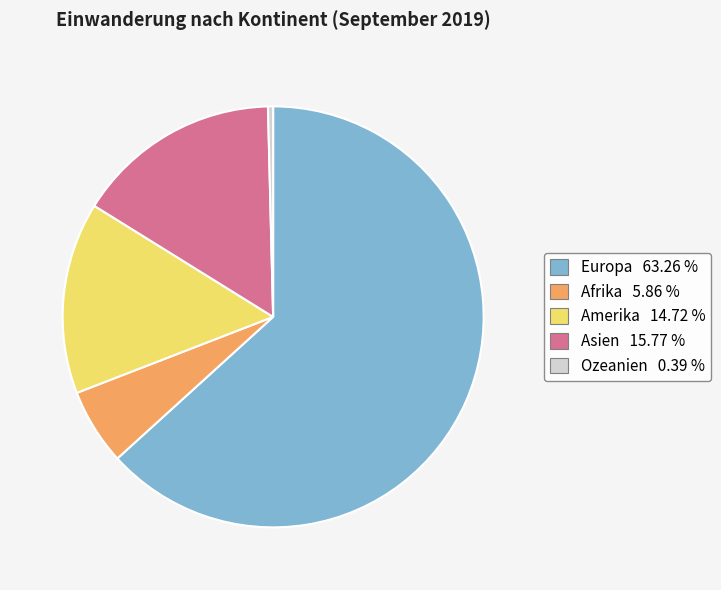

Which category has the biggest portion of the pie?

Europa